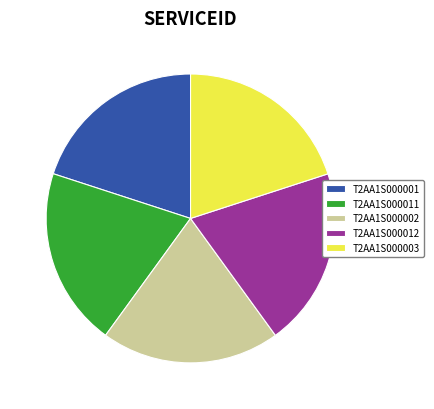

Is the sum of T2AA1S000011 and T2AA1S000002 greater than half?

No